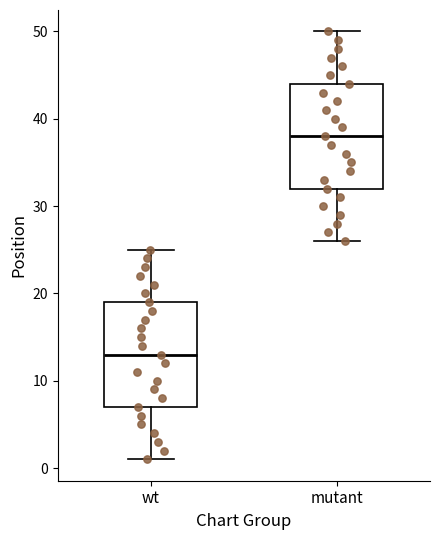

Reading left to right, transcribe this box plot: for each box, give where its median line is, the range the box spans, and where its two whiskers end, as read against the y-axis. The values are not printed on the chart, so give them approximately, as read against the axis.

wt: median 13, box 7 to 19, whiskers 1 to 25
mutant: median 38, box 32 to 44, whiskers 26 to 50